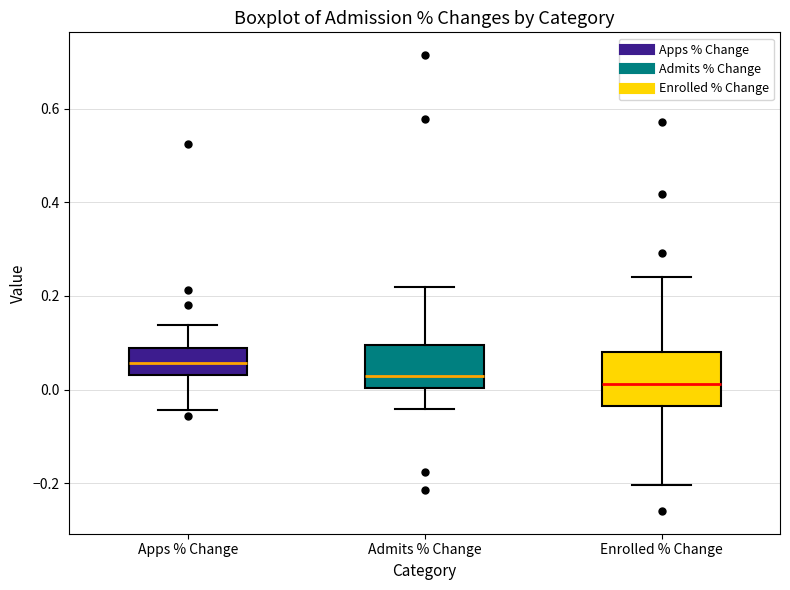

Reading left to right, transcribe this box plot: for each box, give where its median line is, the range the box spans, and where its two whiskers end, as read against the y-axis. The values are not printed on the chart, so give them approximately, as read against the axis.

Apps % Change: median 0.06, box 0.04 to 0.08, whiskers -0.04 to 0.14
Admits % Change: median 0.02, box 0.00 to 0.10, whiskers -0.04 to 0.22
Enrolled % Change: median 0.02, box -0.04 to 0.08, whiskers -0.20 to 0.24